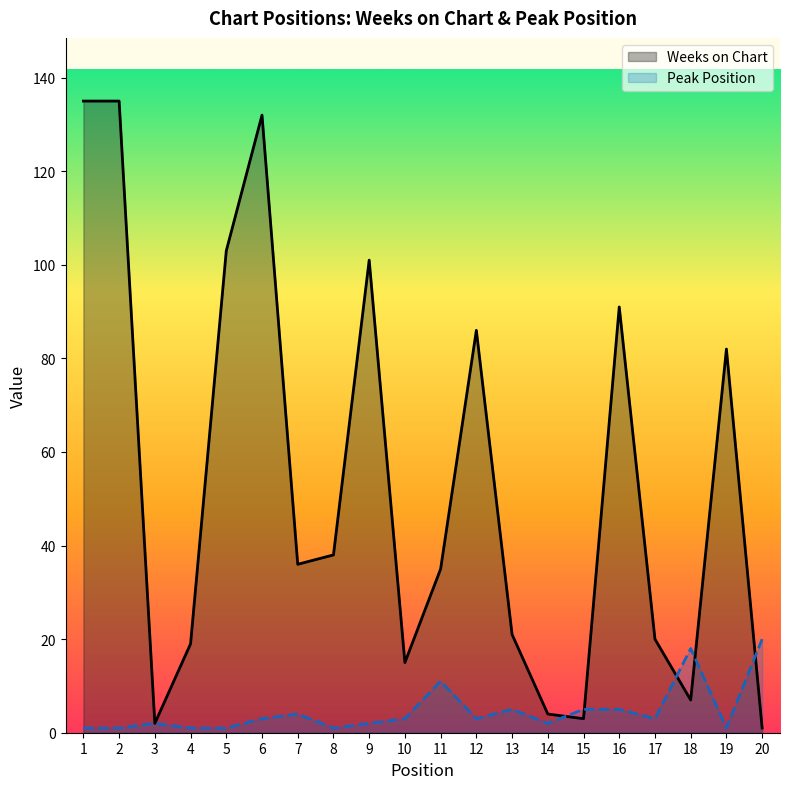

What is the sum of all Peak Position values?

92